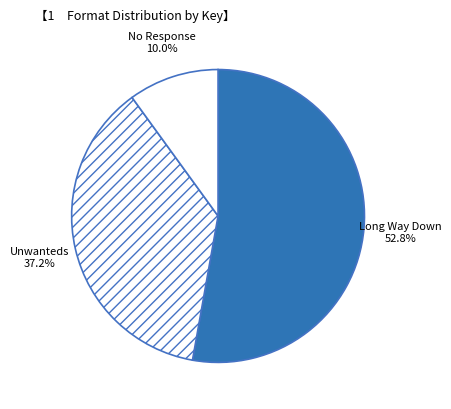

Rank the categories by value from highest to lowest.

Long Way Down, Unwanteds, No Response